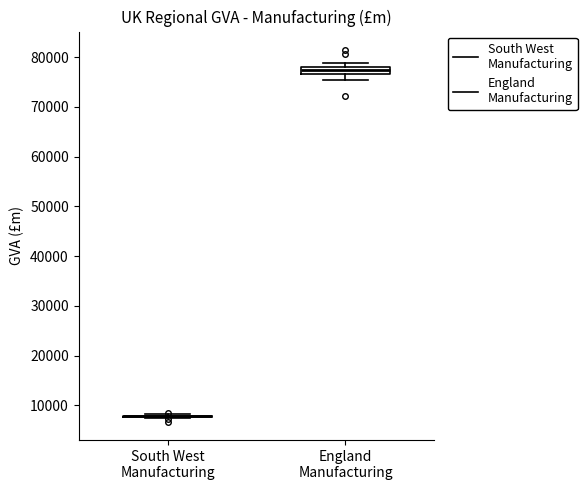

Where is the upper edge of the box for England Manufacturing on the y-axis? The values are not printed on the chart, so give them approximately, as read against the axis.

78000